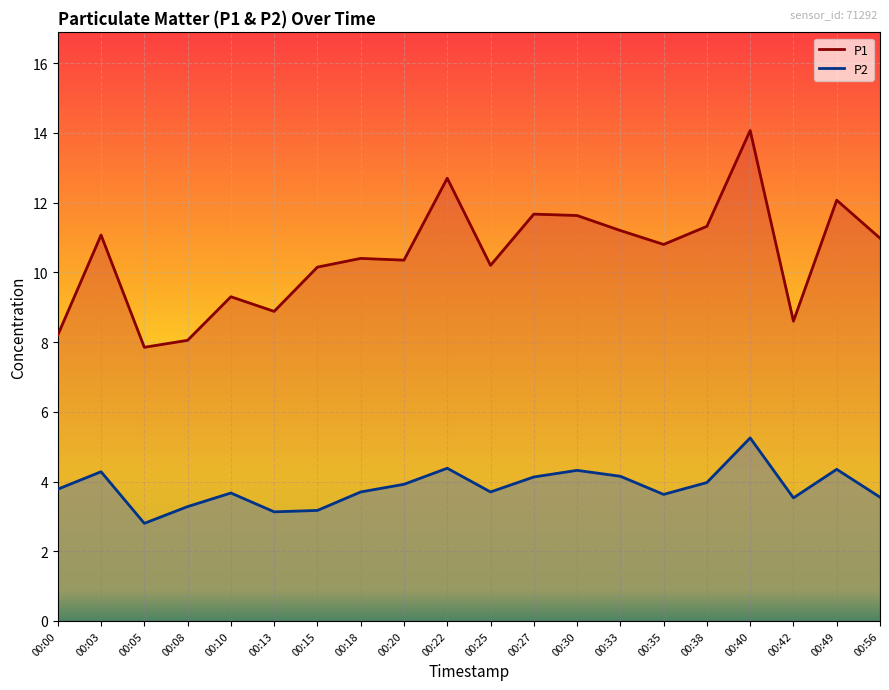

In P2, how many points are higher than both neighbors (excluding endpoints)?

6